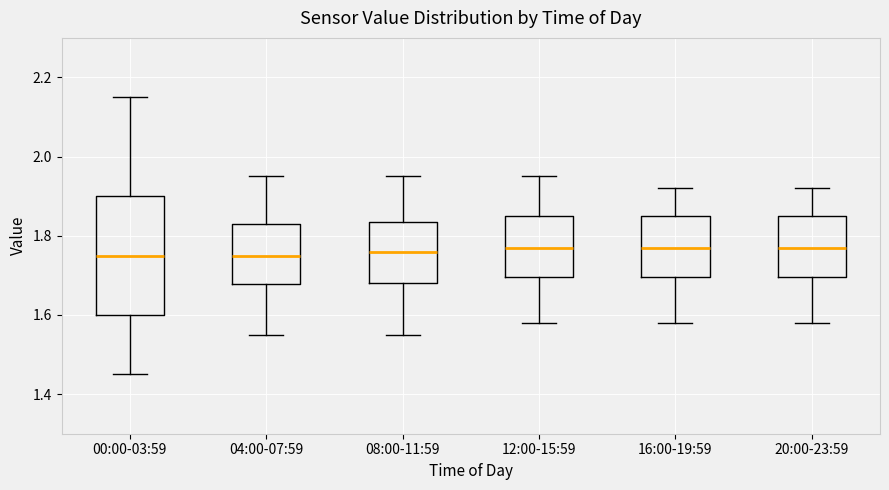

Reading left to right, read every box against the y-axis: the position of its median line, the range the box covers, and the ends of its whiskers. The values are not printed on the chart, so give them approximately, as read against the axis.

00:00-03:59: median 1.76, box 1.60 to 1.90, whiskers 1.46 to 2.16
04:00-07:59: median 1.76, box 1.68 to 1.84, whiskers 1.56 to 1.96
08:00-11:59: median 1.76, box 1.68 to 1.84, whiskers 1.56 to 1.96
12:00-15:59: median 1.78, box 1.70 to 1.86, whiskers 1.58 to 1.96
16:00-19:59: median 1.78, box 1.70 to 1.86, whiskers 1.58 to 1.92
20:00-23:59: median 1.78, box 1.70 to 1.86, whiskers 1.58 to 1.92